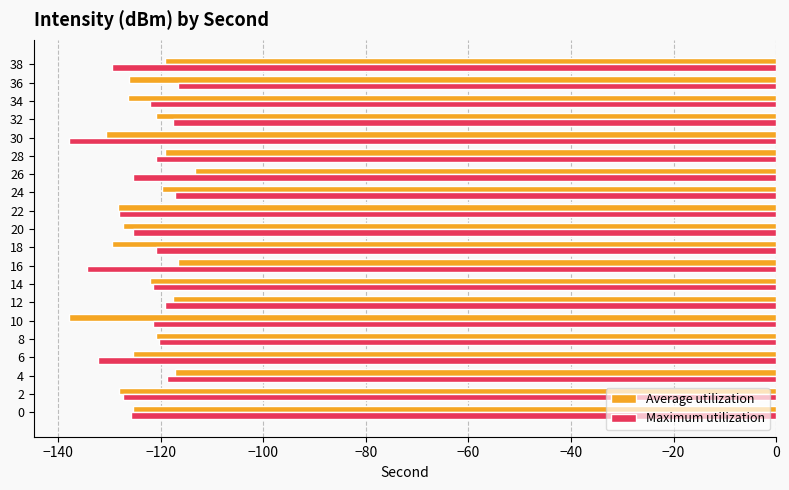

Is it true that Average utilization equals -127.3 at 20?

True